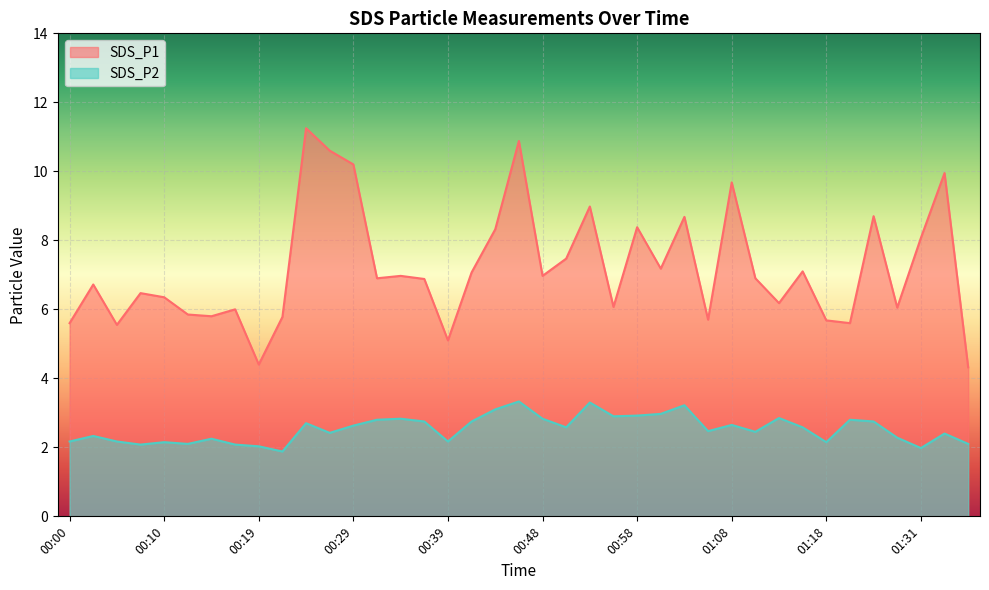

True or false: SDS_P2 and SDS_P1 intersect in this chart.

False